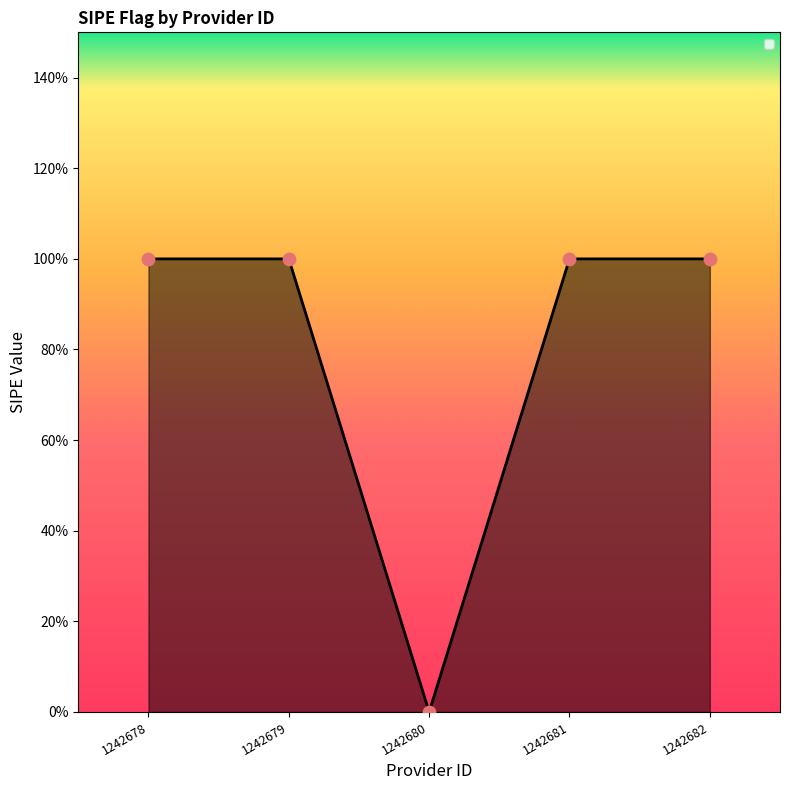

Between 1242678 and 1242681, which is larger?

1242678